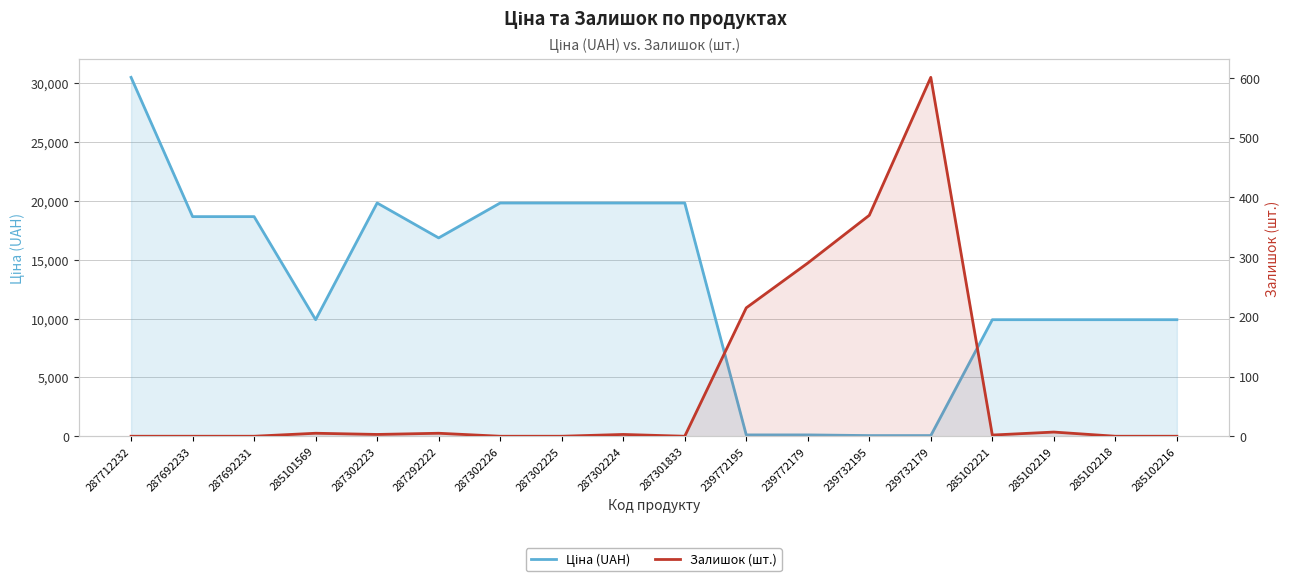

In Ціна (UAH), how many points are lower than both neighbors (excluding endpoints)?

2